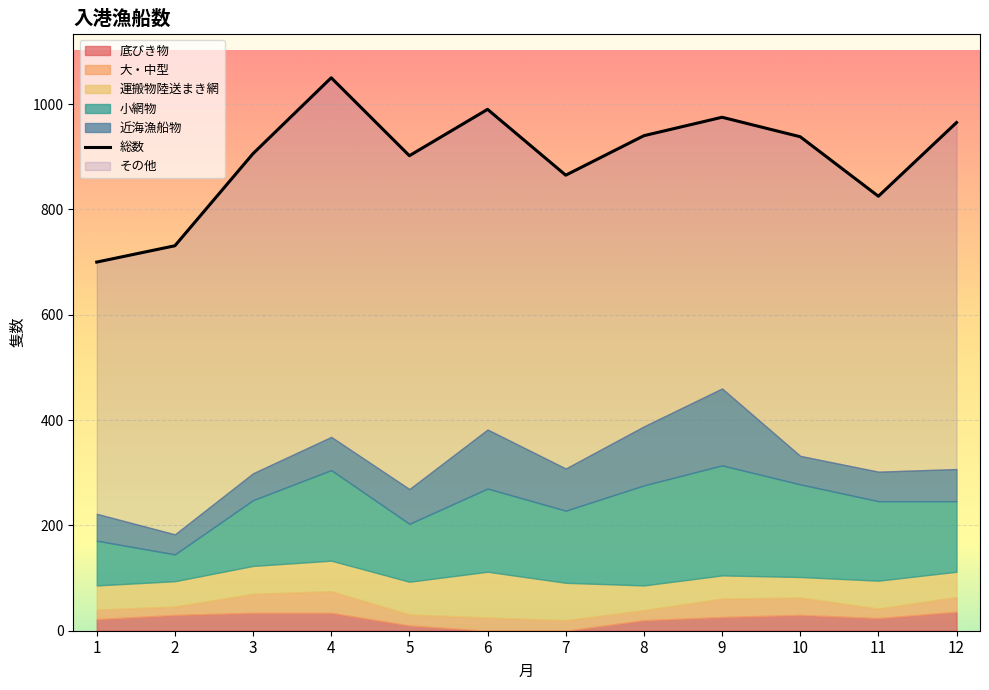

Read the 運搬物陸送まき網 value at 12, to the nearest 5.

50